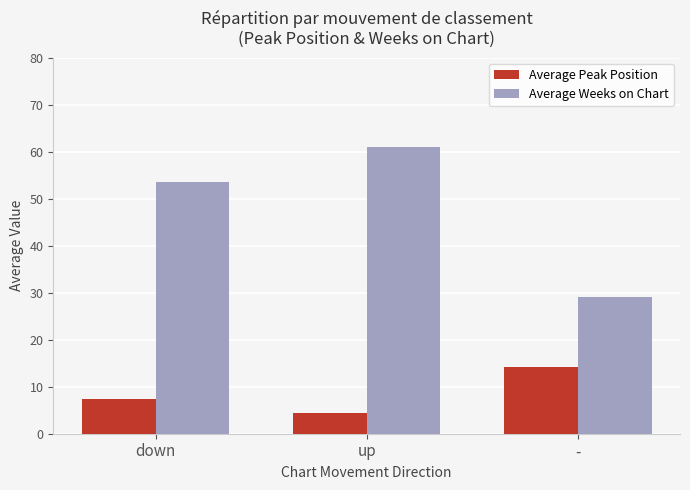

Which series has the largest range (max minus min)?

Average Weeks on Chart